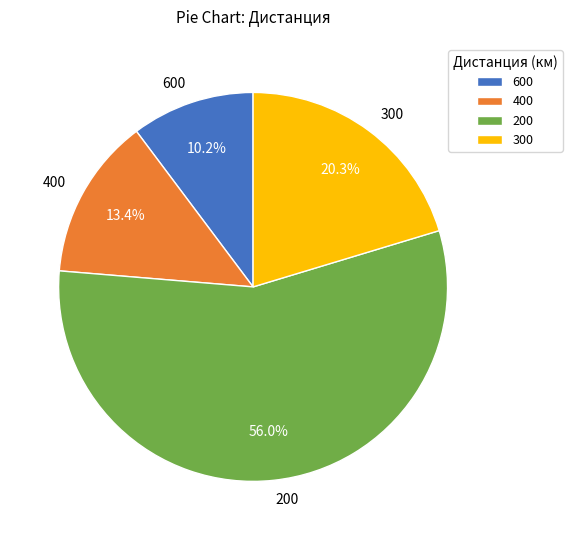

Does 200 represent more than half of the total?

Yes